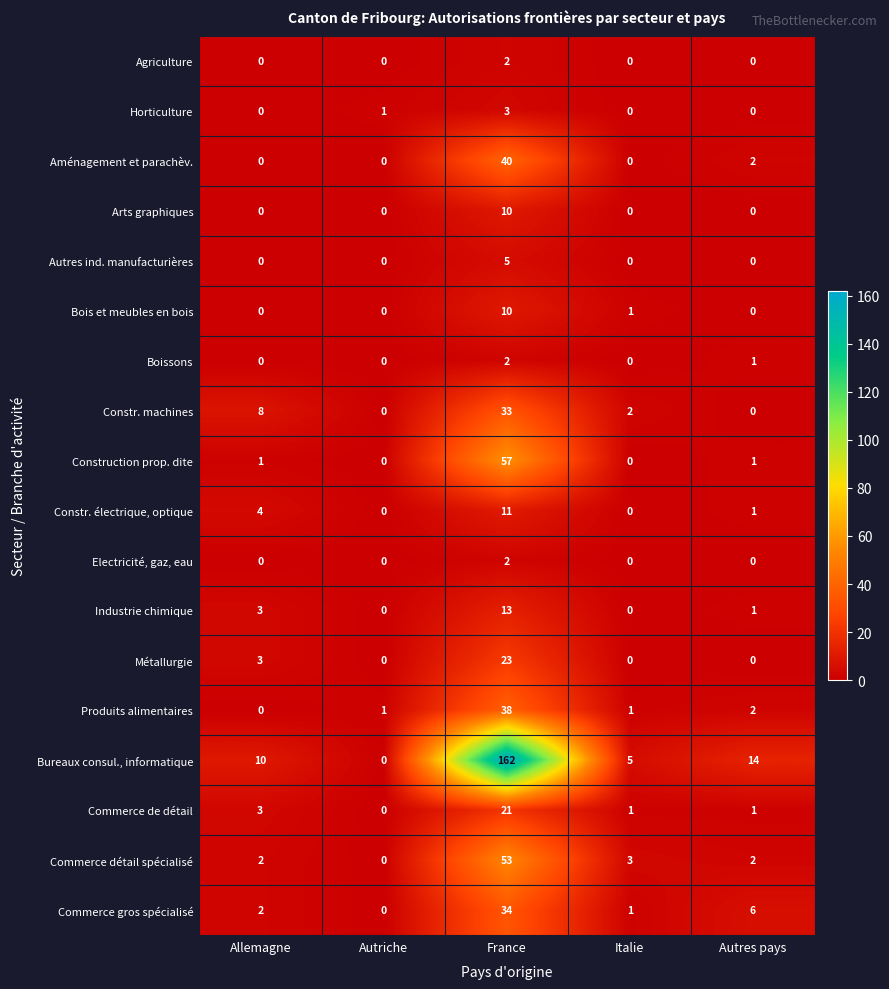

What is the spread (max minus min) of values at Autres pays?

14